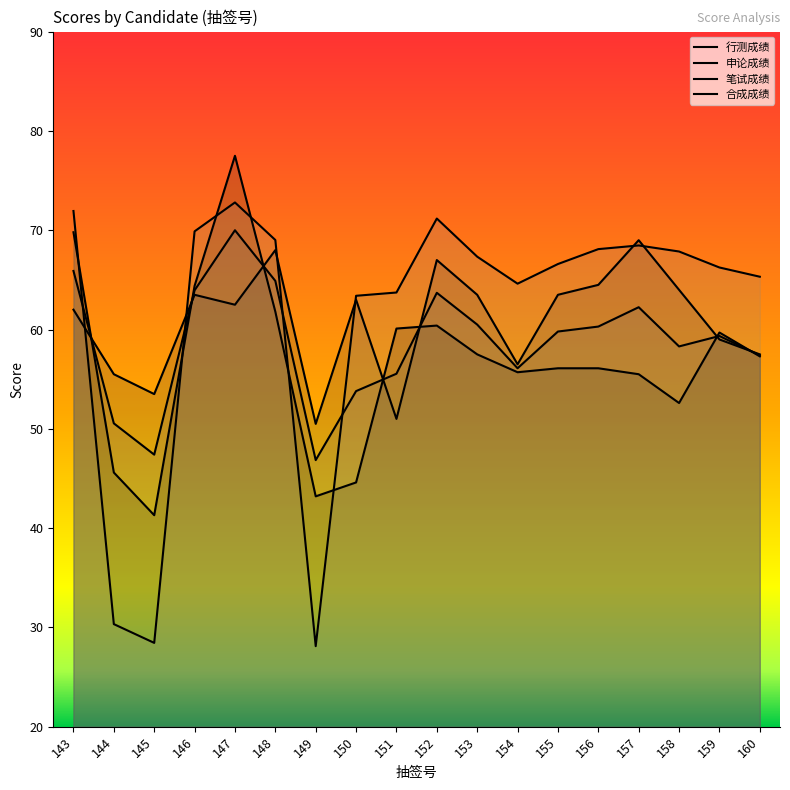

Is the value of 申论成绩 at 148 greater than the value of 行测成绩 at 153?

Yes